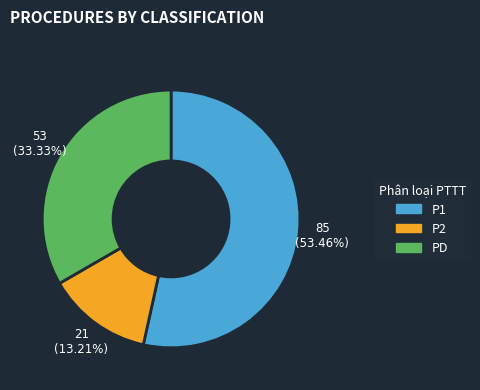

Is it true that PD is 33% of the pie?

True